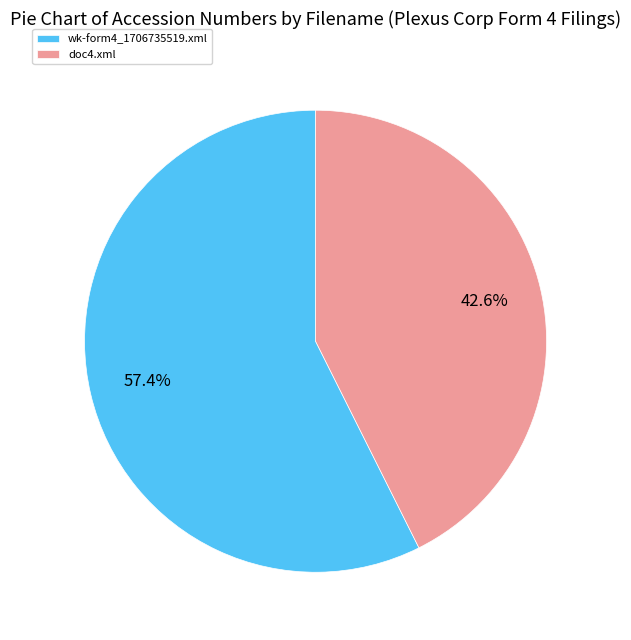

How many segments does this pie chart have?

2